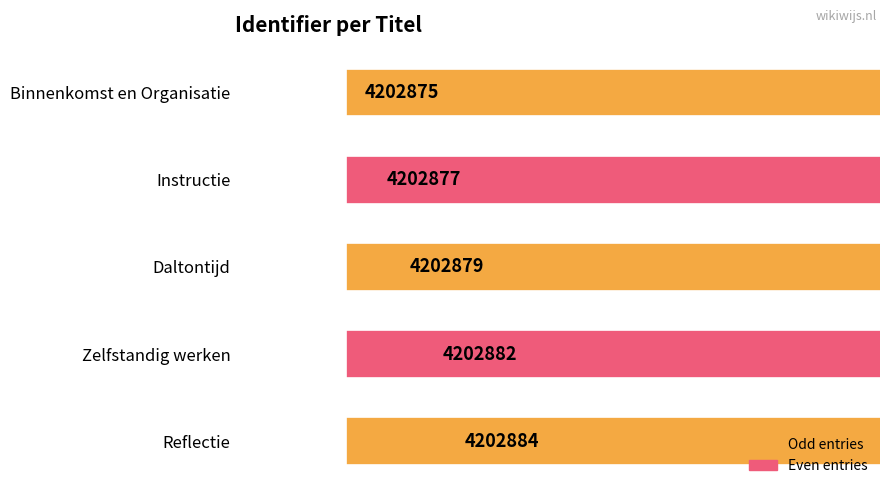

What is the average value?

4202879